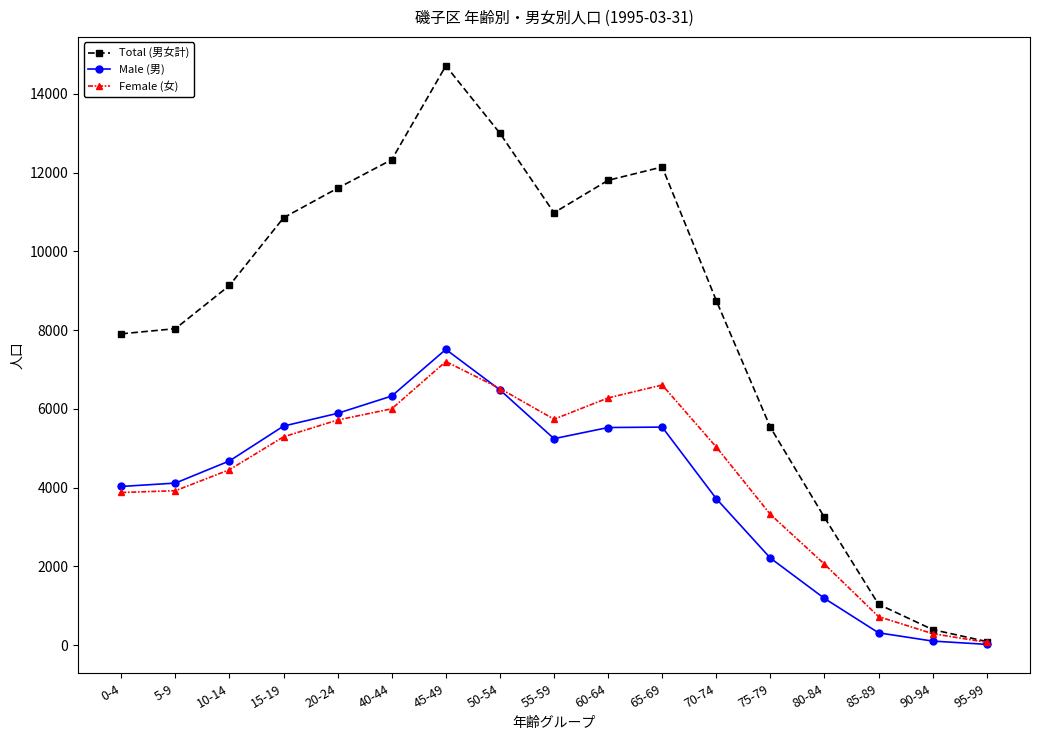

At how many categories does at least one series exceed 1253?

14